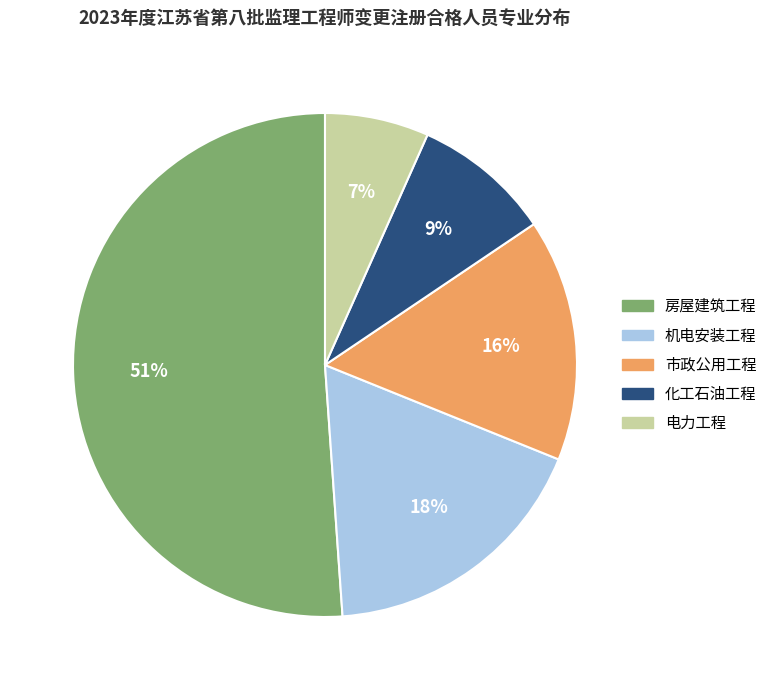

To the nearest percent, what portion does 机电安装工程 represent?

18%